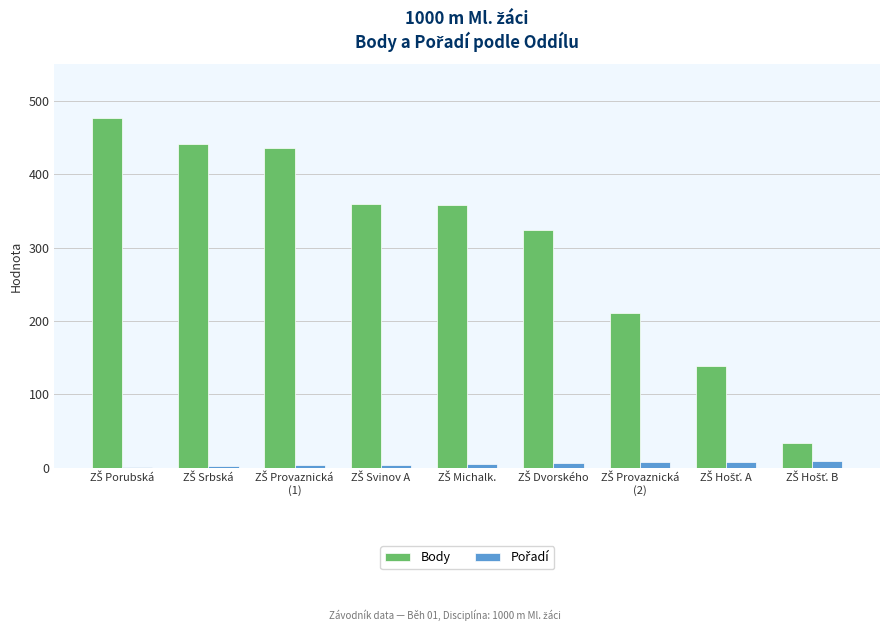

What is the sum of all Body values?

2778